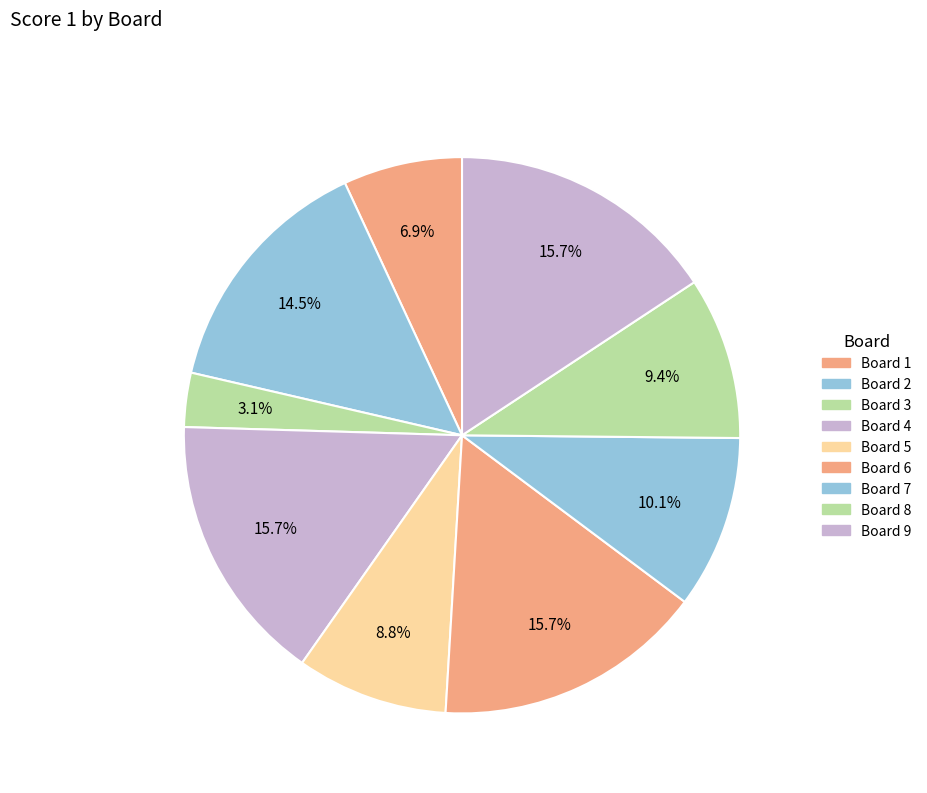

Which category has the biggest portion of the pie?

Board 4